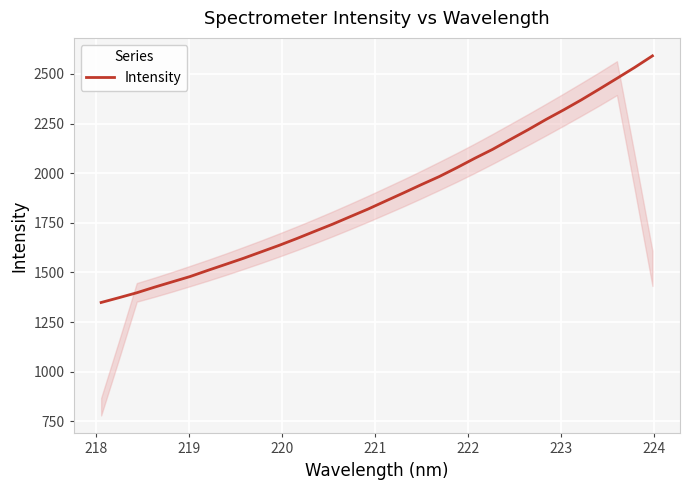

What is the maximum value shown in the chart?

2590.9